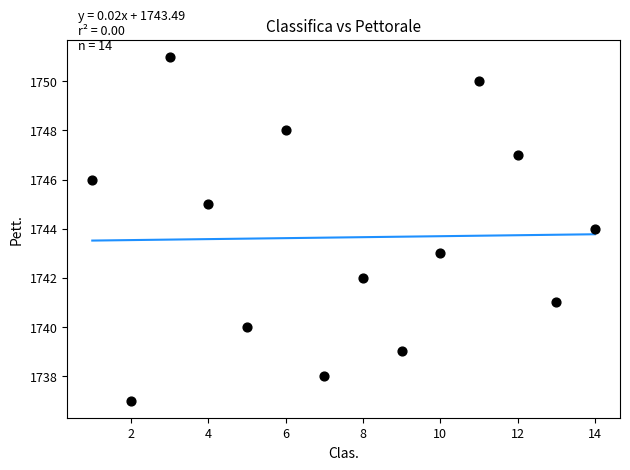

What is the range of X values (max minus min)?

13